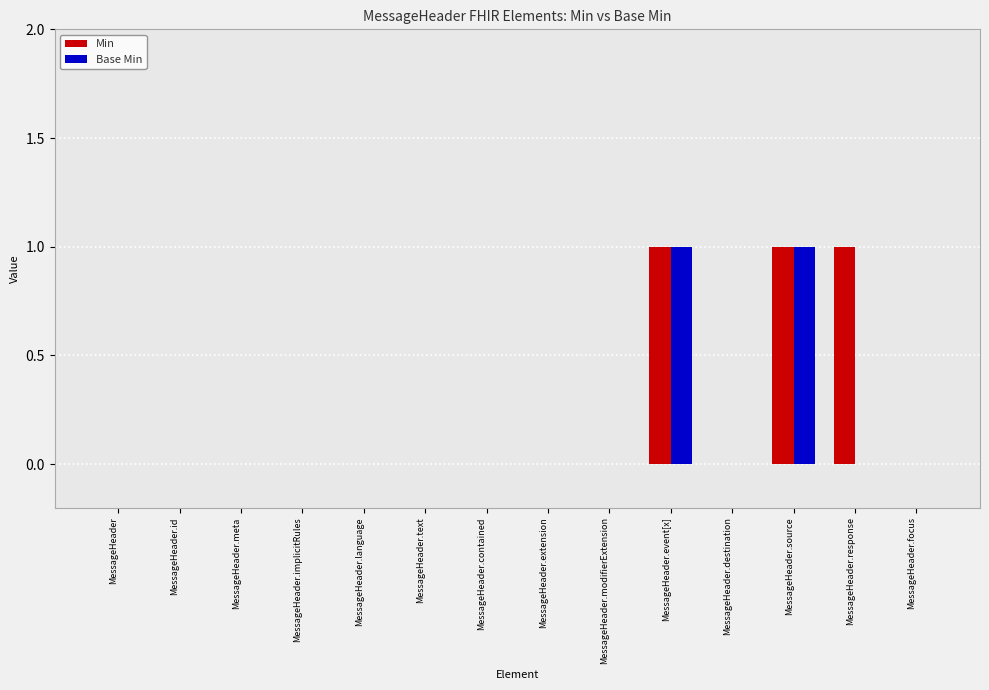

What are all the series names shown in the legend?

Min, Base Min